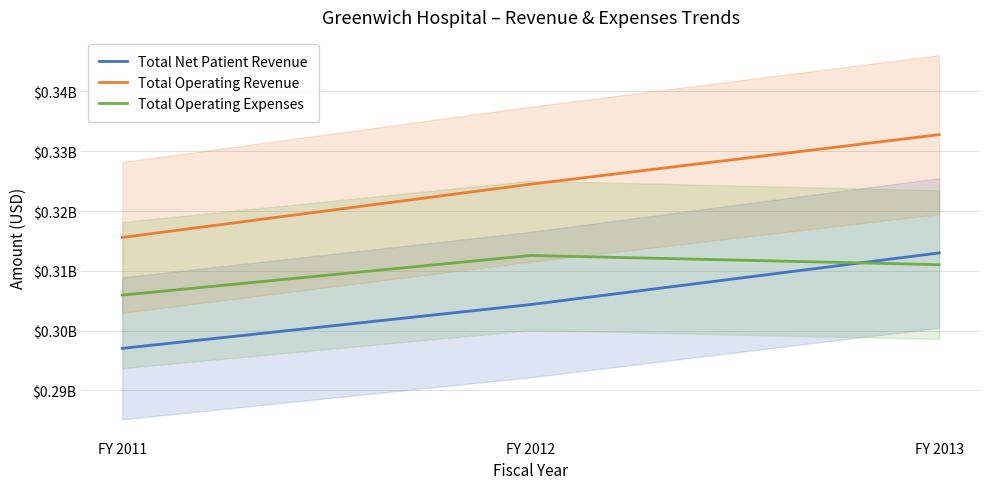

The value of Total Operating Revenue at FY 2011 is 537968331. True or false?

False